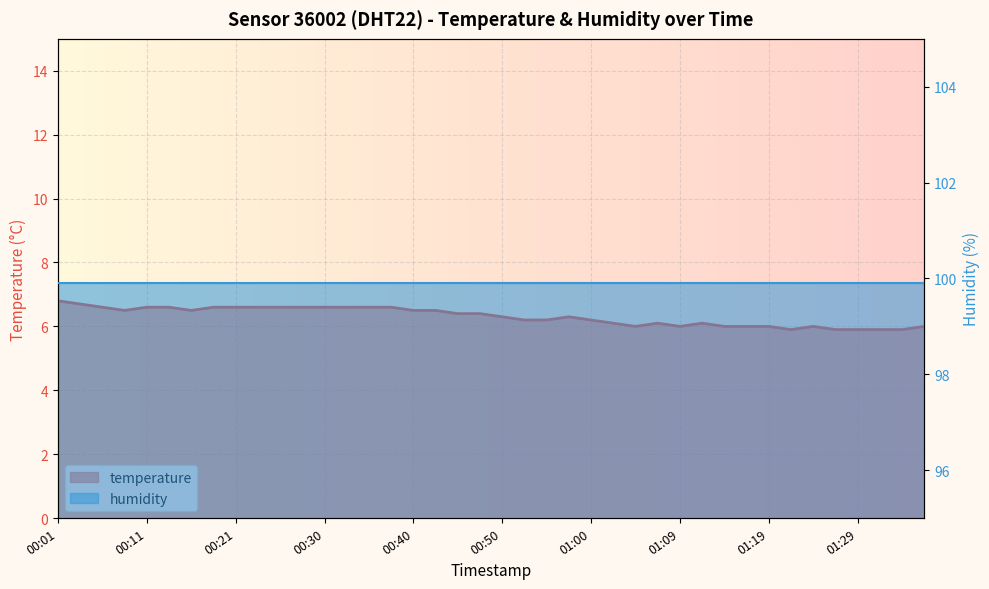

Does the chart display data point markers on the line(s)?

No